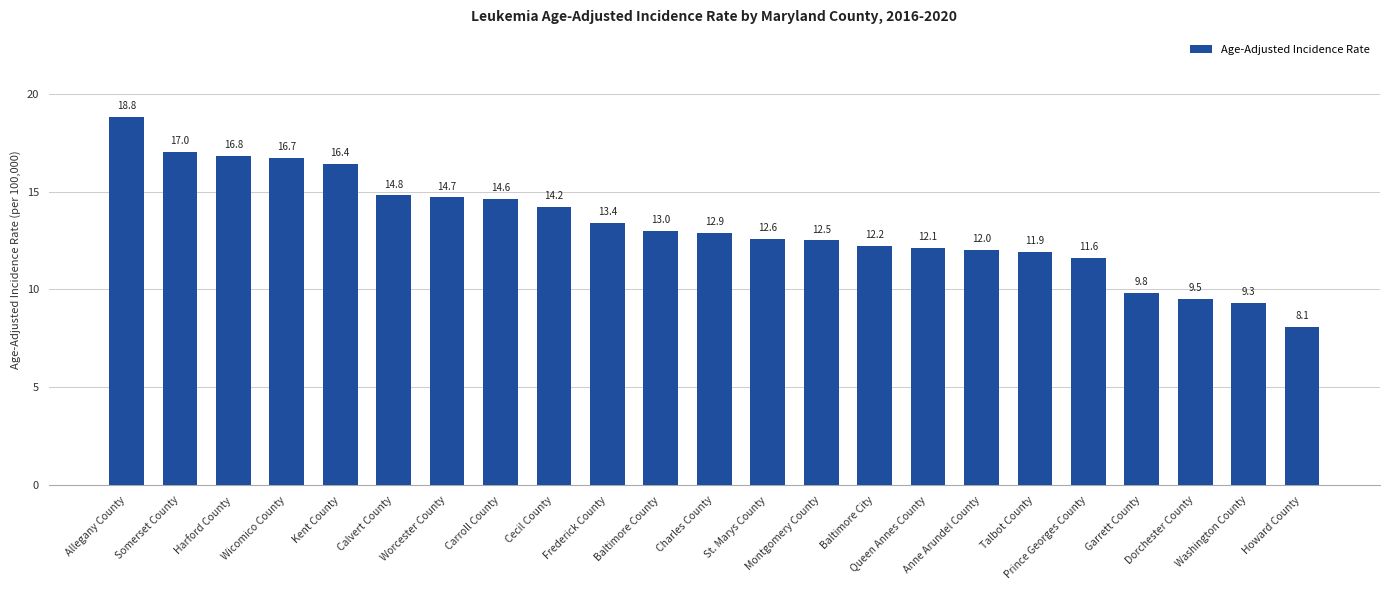

Which has a higher value, Howard County or Kent County?

Kent County